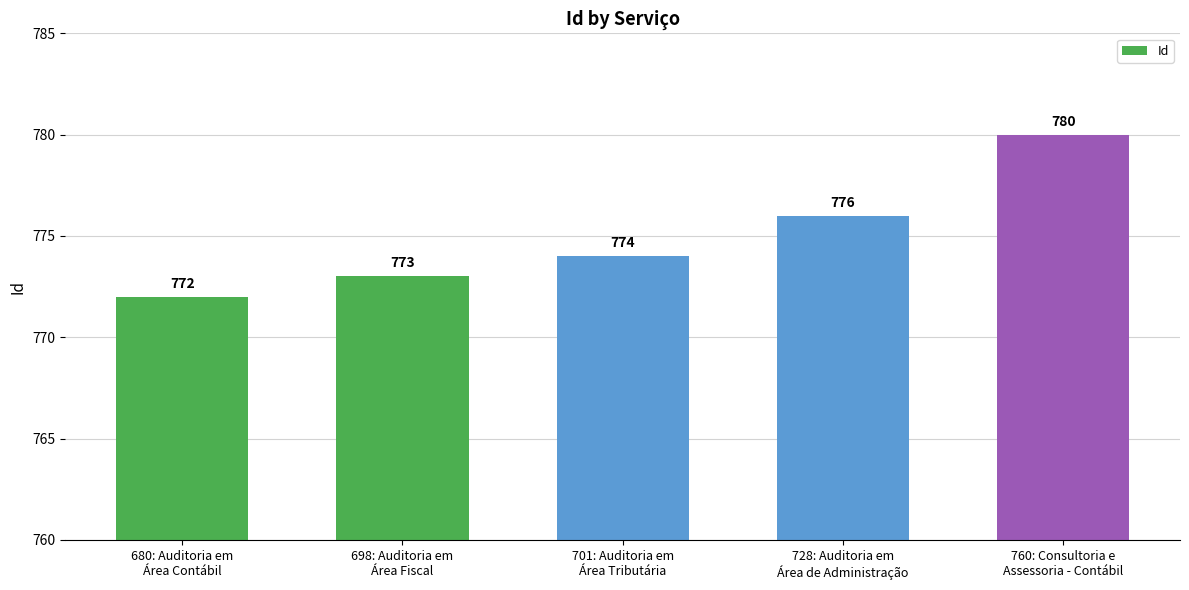

Reading left to right, extract all data points from this chart.

772	773	774	776	780